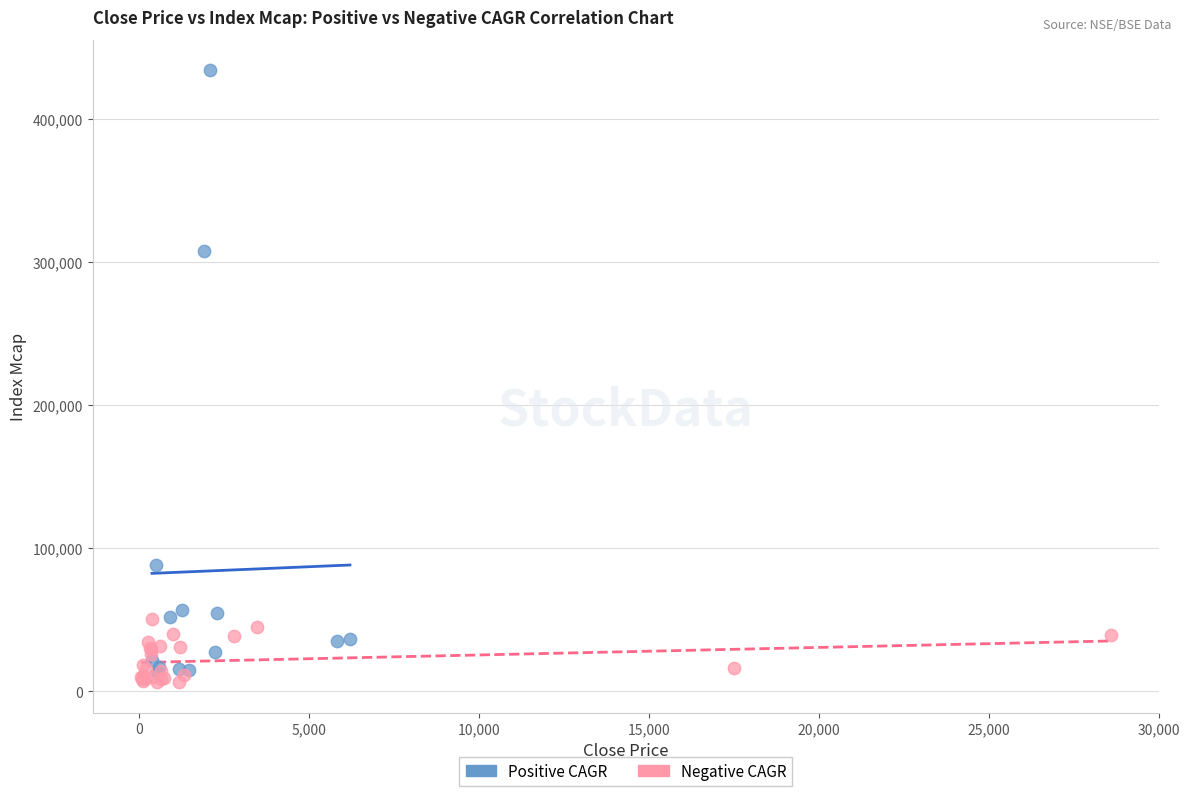

Which series has the widest spread of Y values?

Positive CAGR